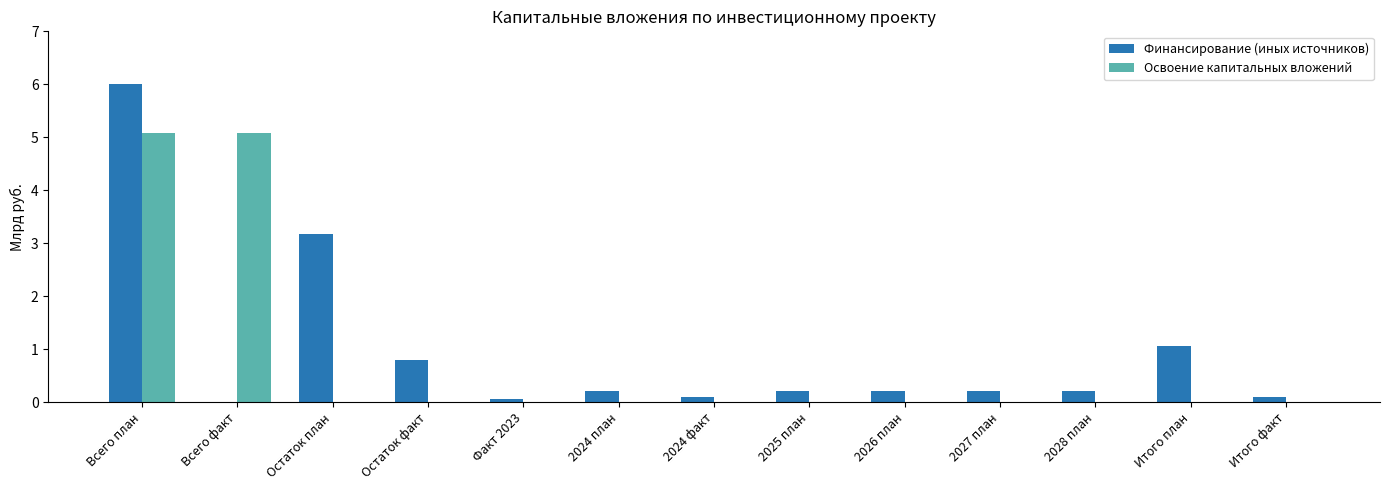

What is the average value of the Освоение капитальных вложений series?

0.8